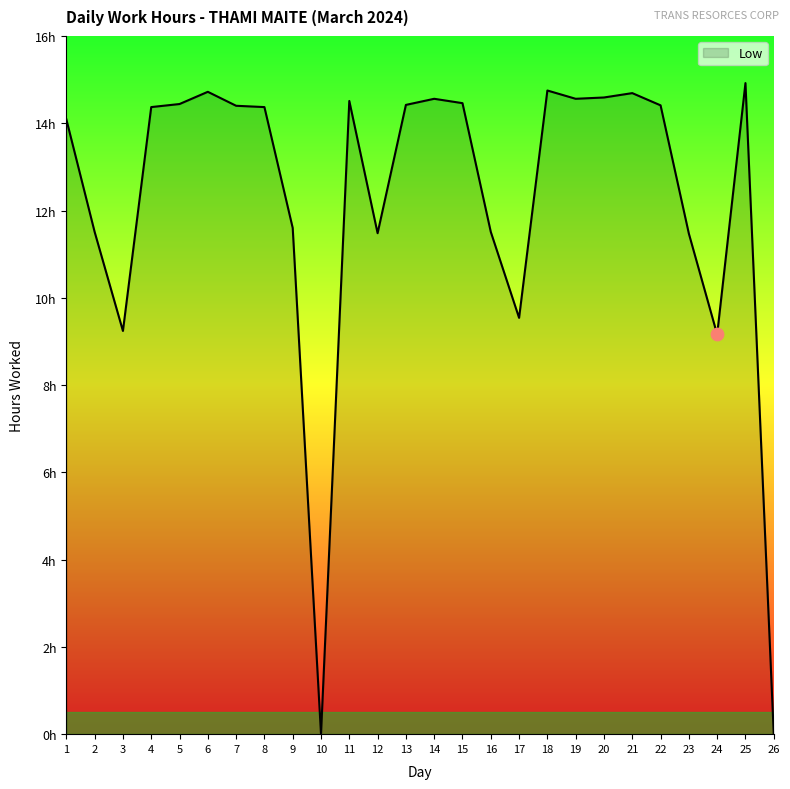

What is the change in value from 12 to 20?

+3.1